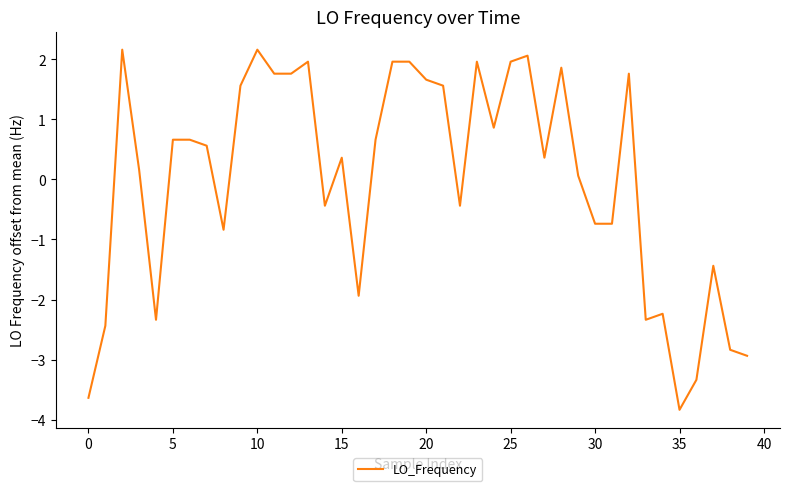

What is the greatest value displayed?

2.2